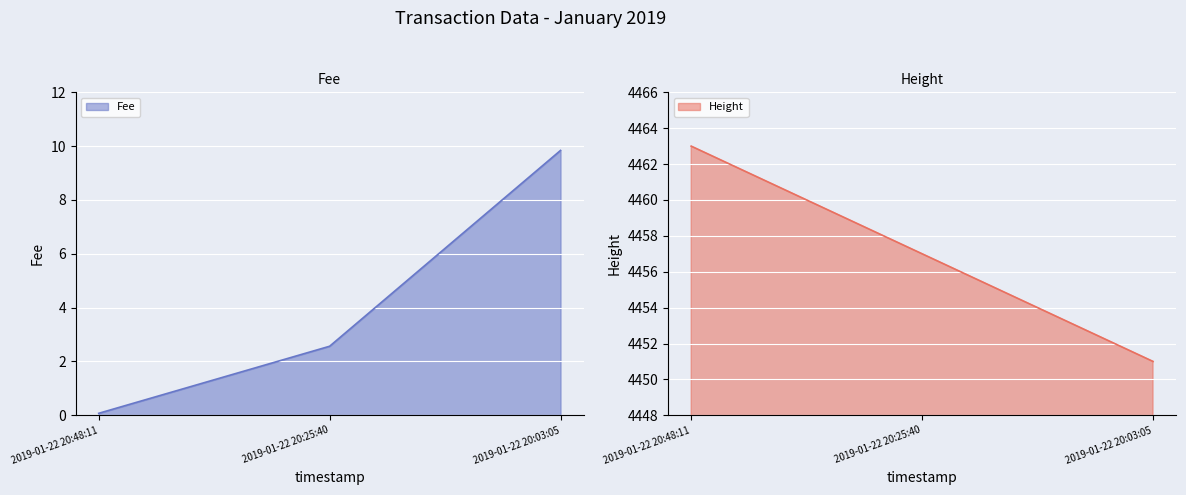

How many values in the Height series are below 4457?

1